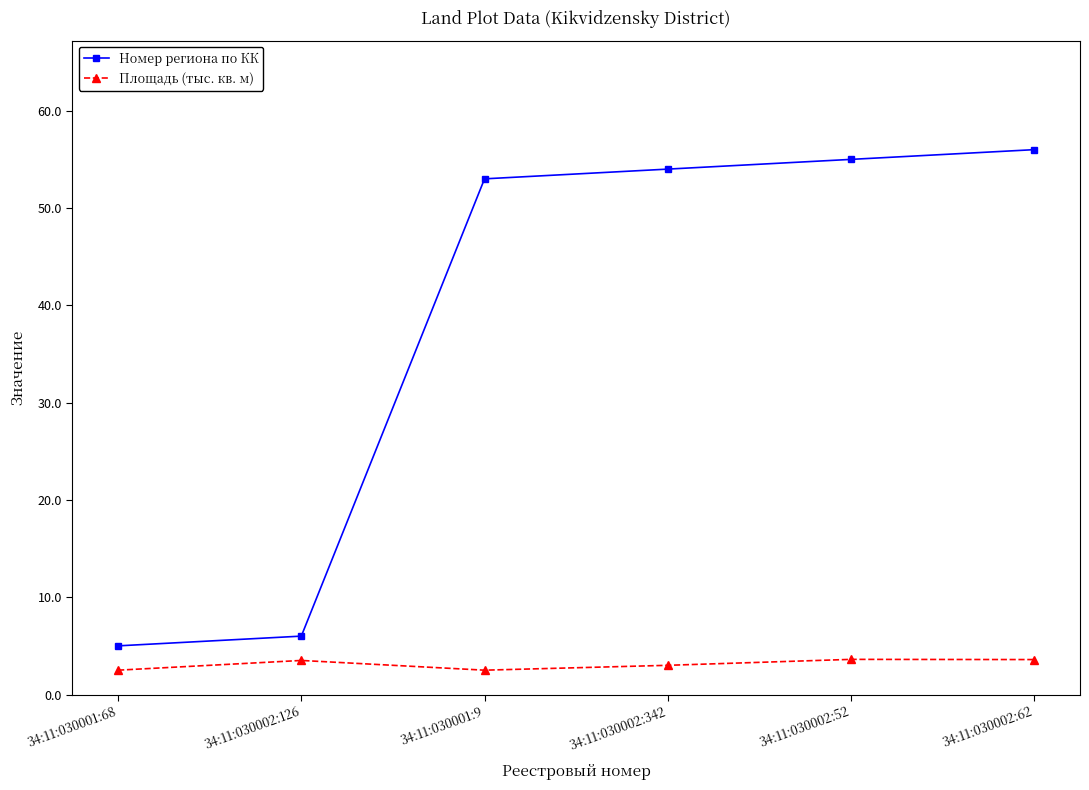

List the series in order of their peak value, lowest first.

Площадь (тыс. кв. м), Номер региона по КК